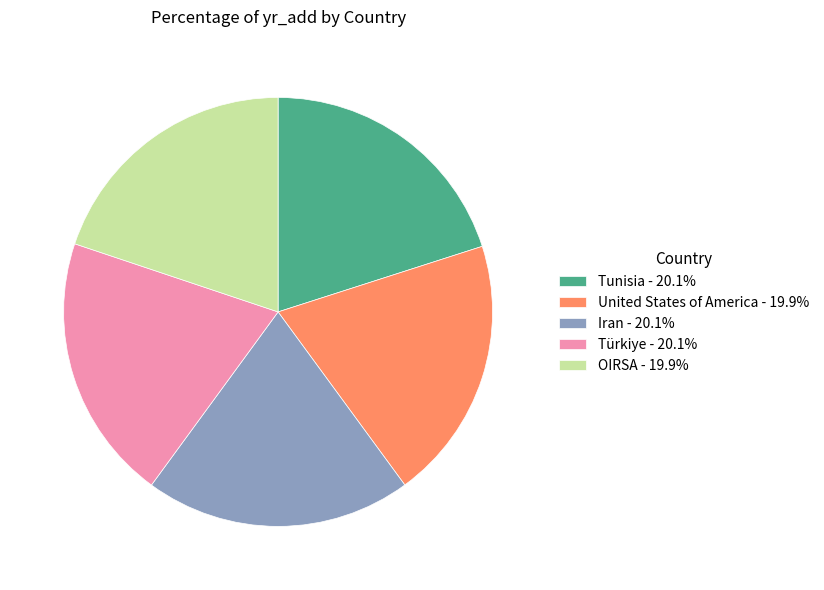

Does any single category account for the majority?

No